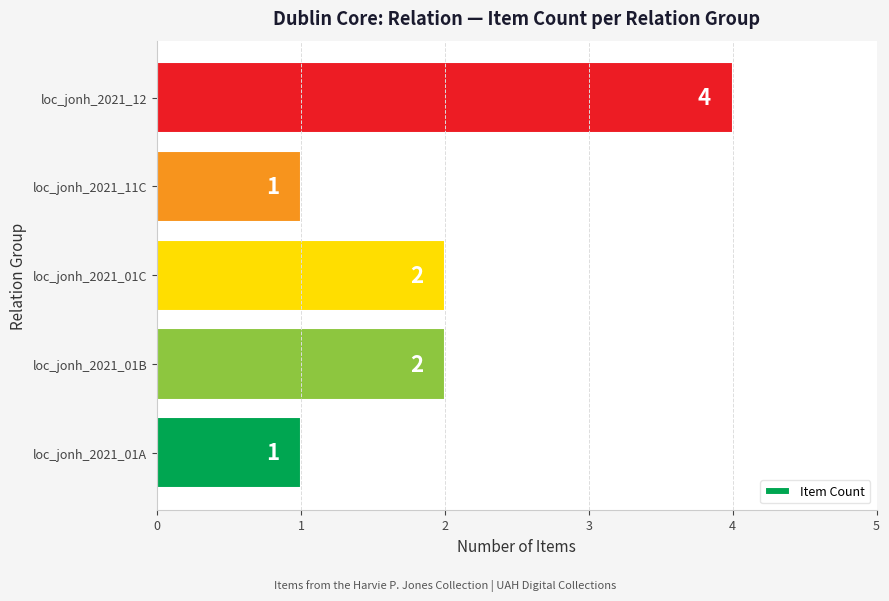

Count the values in the range 1 to 2.

4